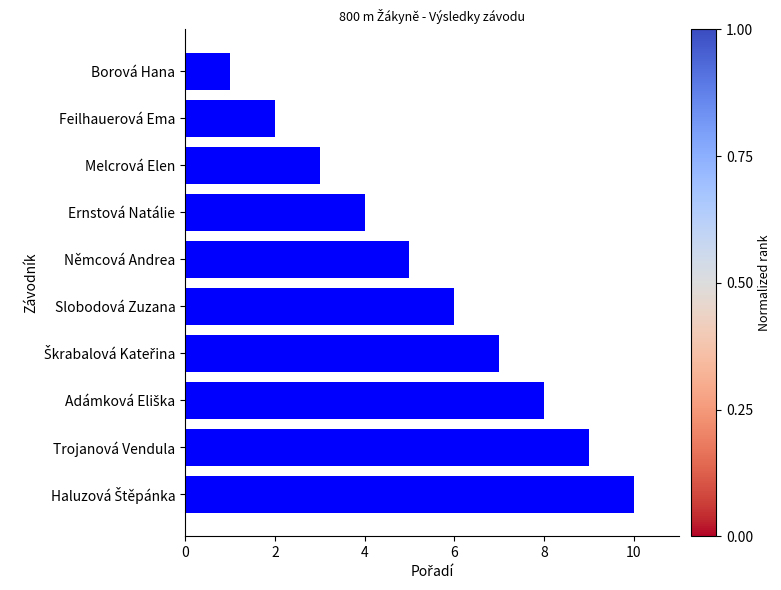

What is the difference between the second highest and minimum values?

8